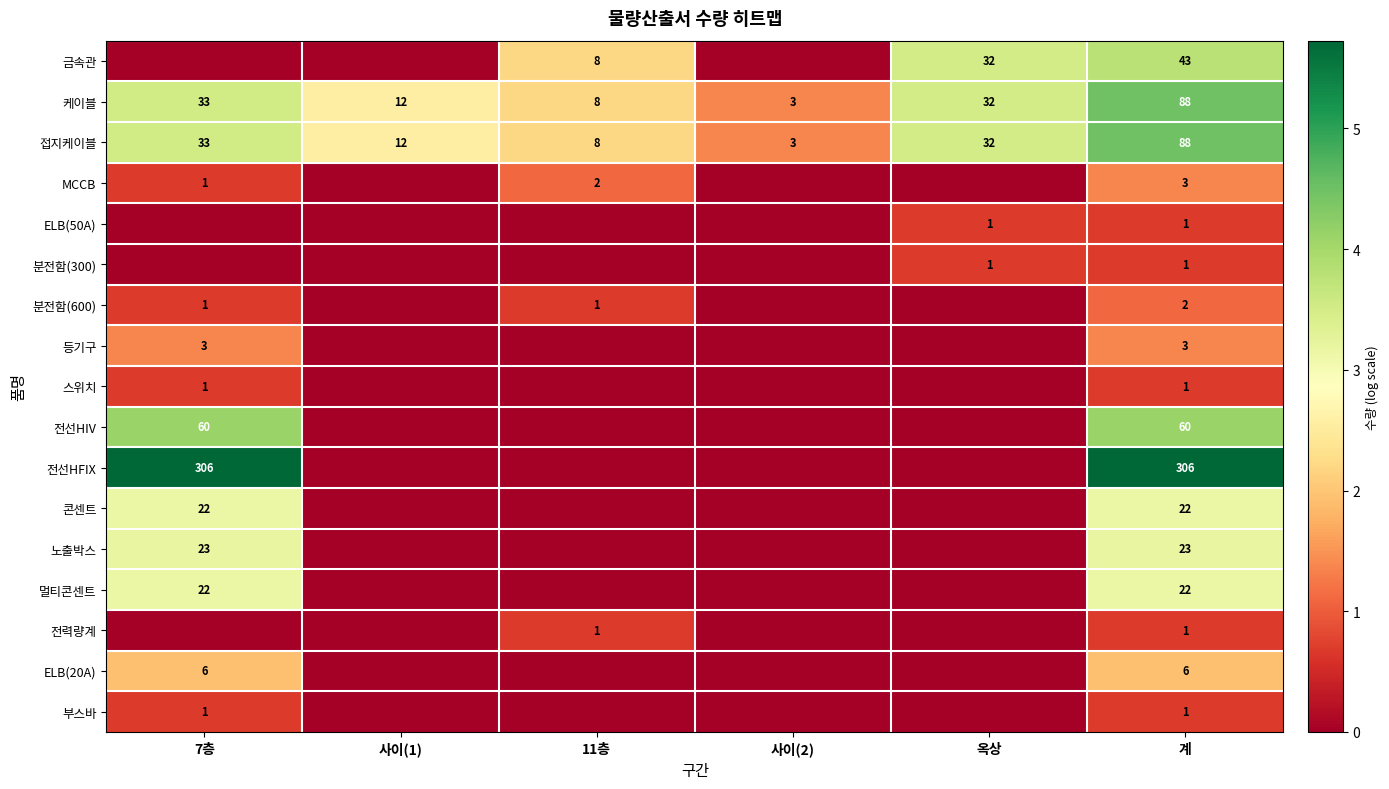

Is it true that 노출박스 equals 23 at 계?

True